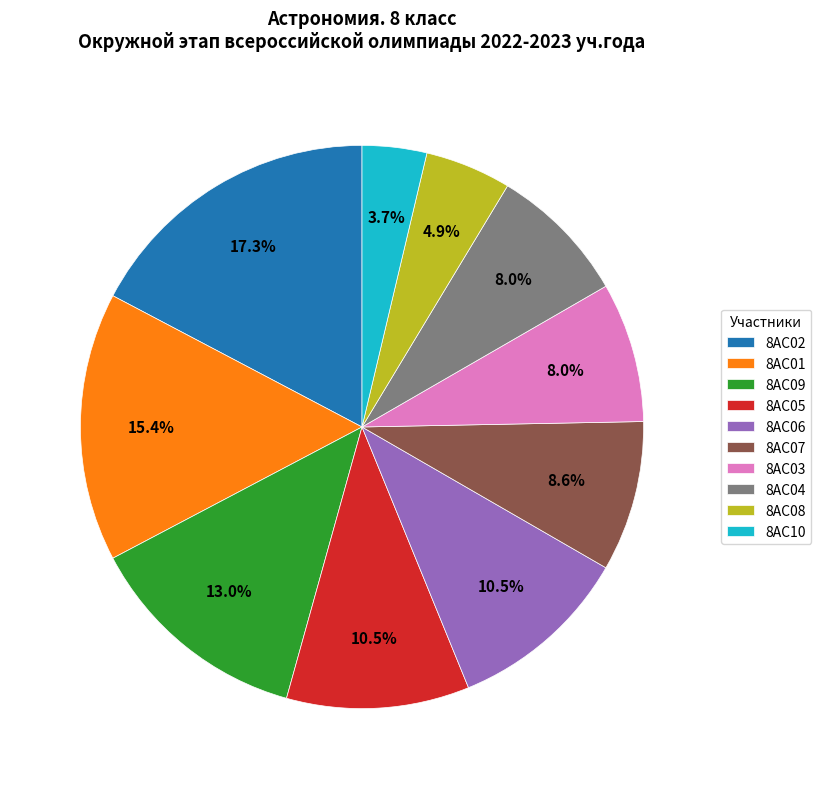

Which slice is the smallest?

8АС10